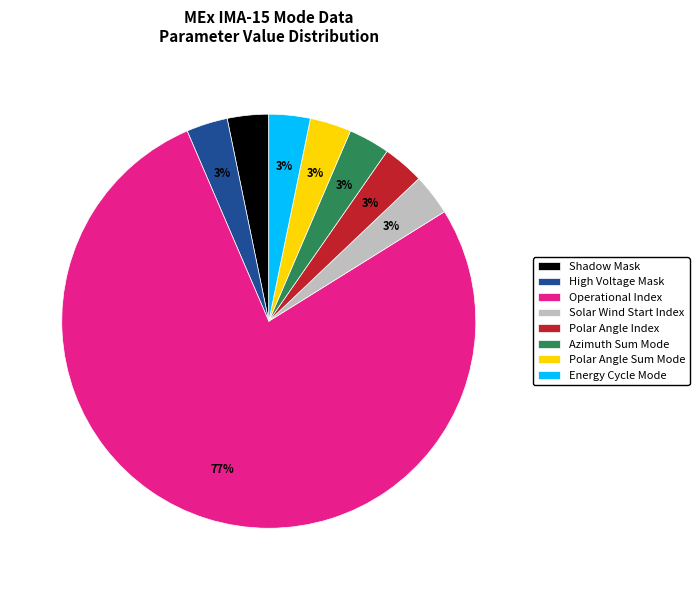

True or false: Polar Angle Index accounts for 8% of the total.

False